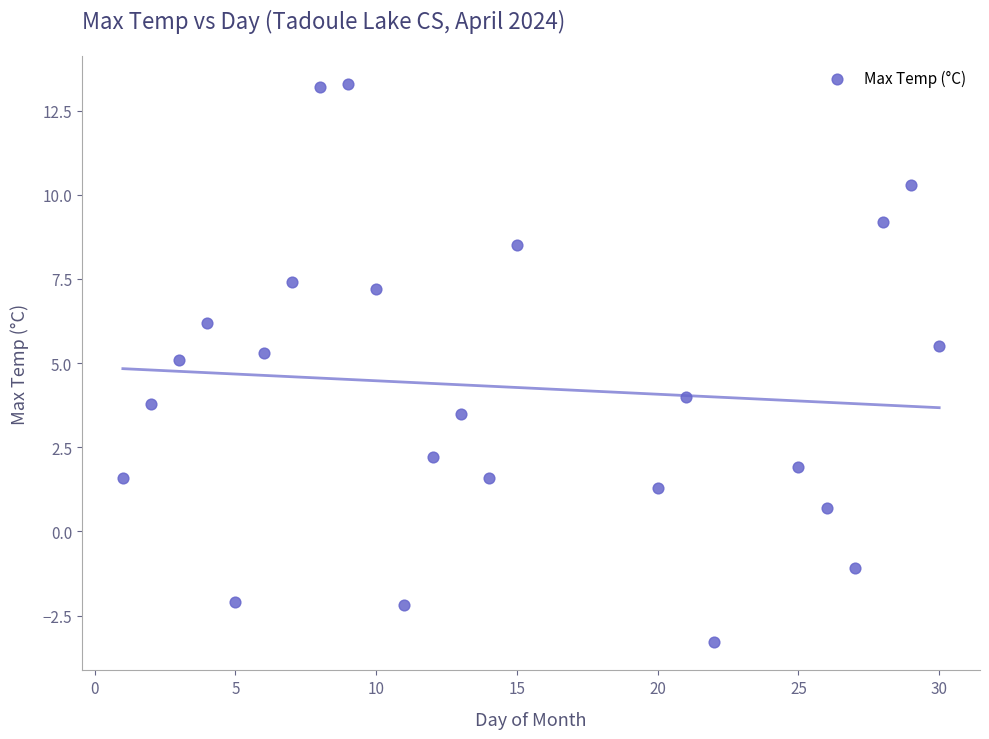

What is the range of X values (max minus min)?

29.0